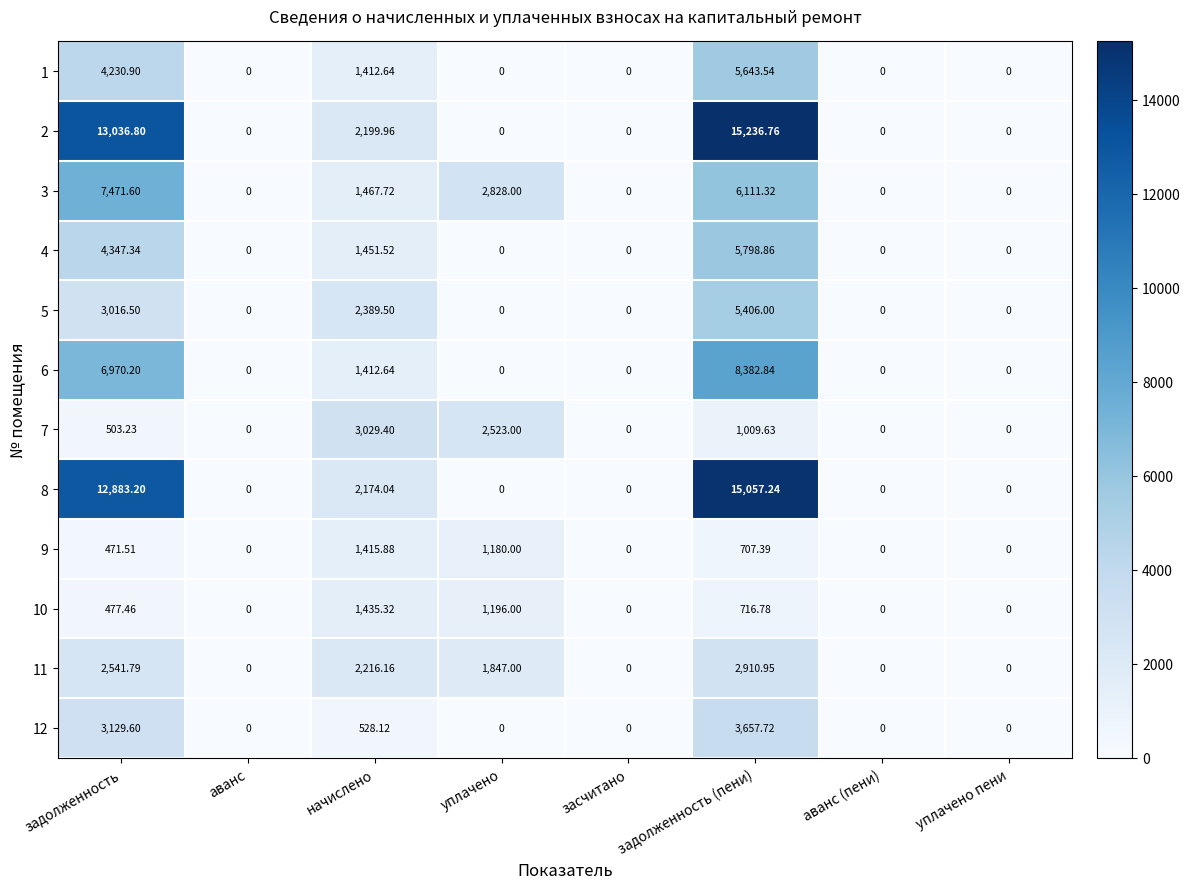

At which label does 3 reach its peak?

задолженность